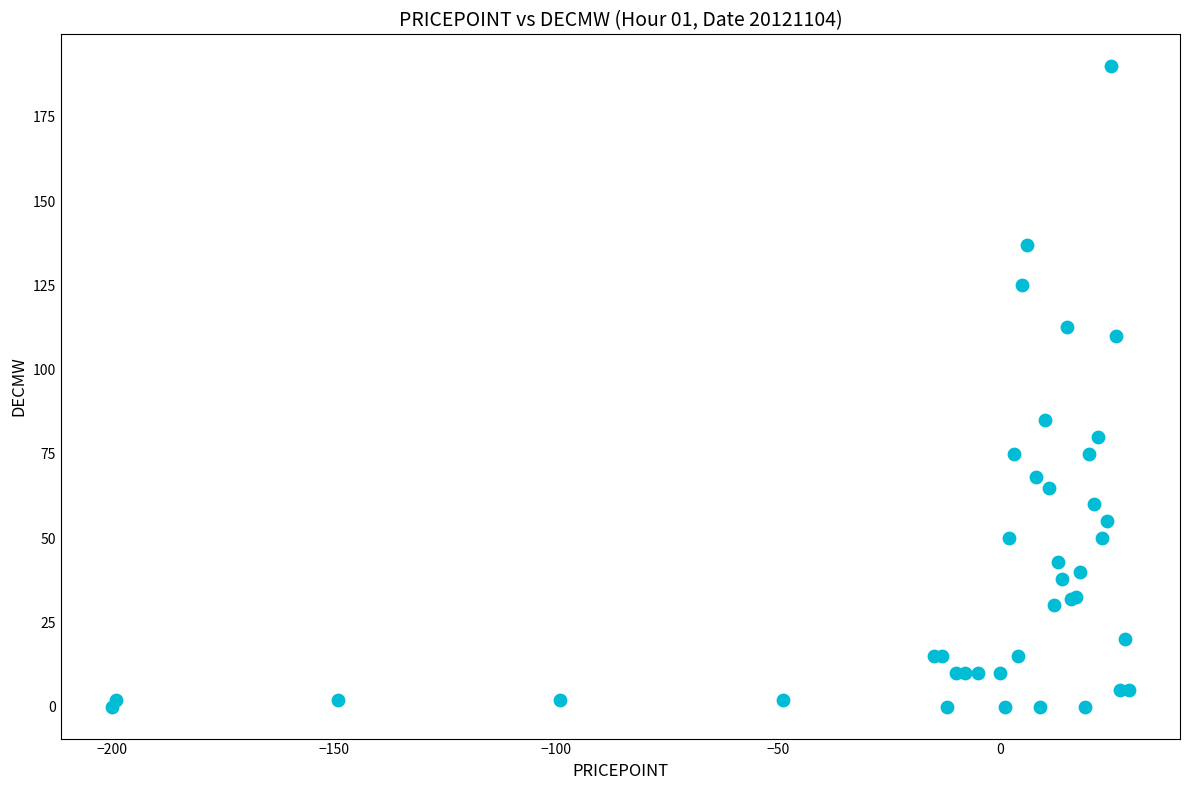

What Y value in the scatter plot is closest to 95?

85.0